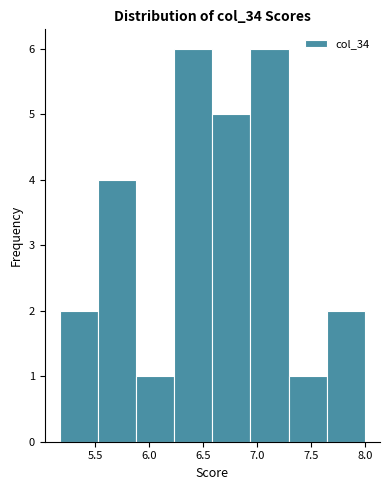

Reading left to right, list every bar in this chart as the range it spans on the x-axis followed by its height. Neither the bar edges nor the heights are printed on the chart, so give them approximately, as read against the axes.

5.15 to 5.50: 2
5.50 to 5.90: 4
5.90 to 6.25: 1
6.25 to 6.60: 6
6.60 to 6.95: 5
6.95 to 7.30: 6
7.30 to 7.65: 1
7.65 to 8.00: 2